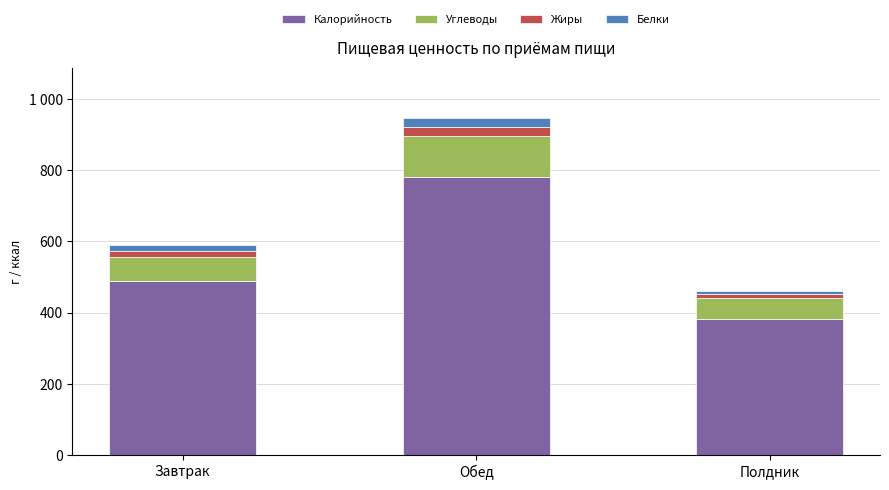

Between Обед and Полдник, which is larger?

Обед